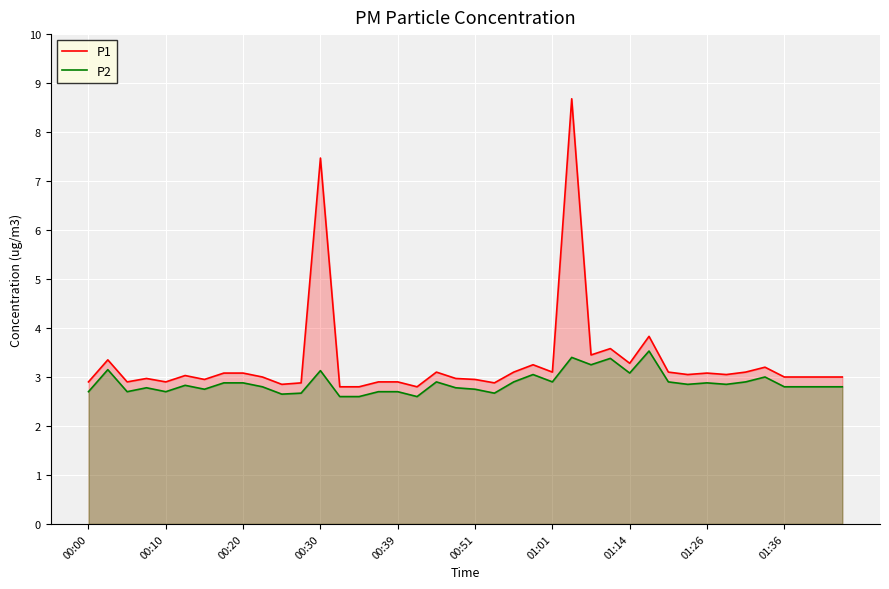

The P2 series shows 2.8 at 38. True or false?

True